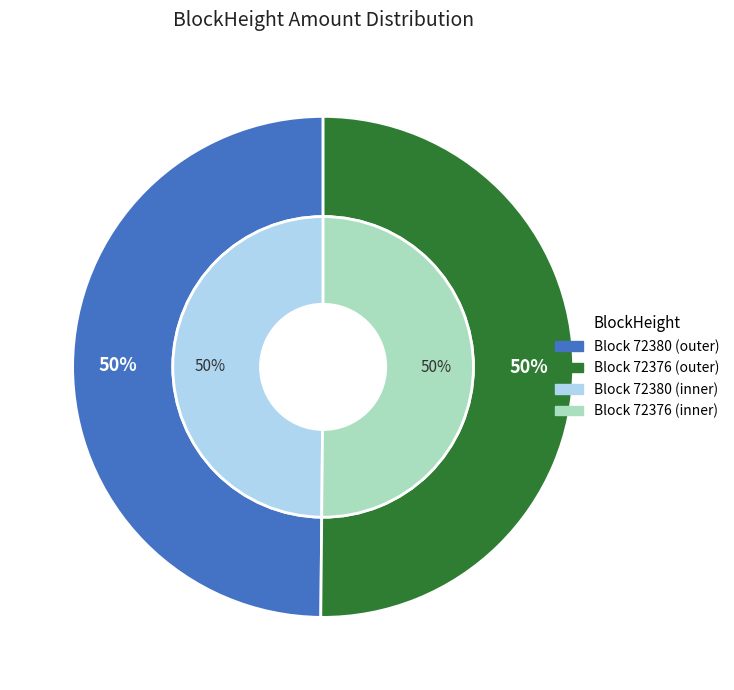

Which category has the biggest portion of the pie?

72376